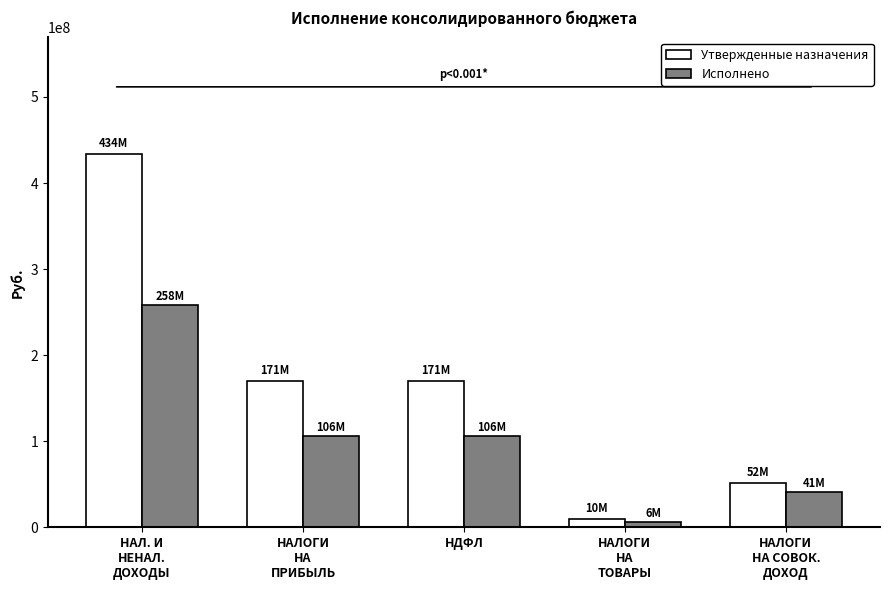

What is the approximate value of Утвержденные назначения at НАЛОГИ
НА СОВОК.
ДОХОД?

51713000.0